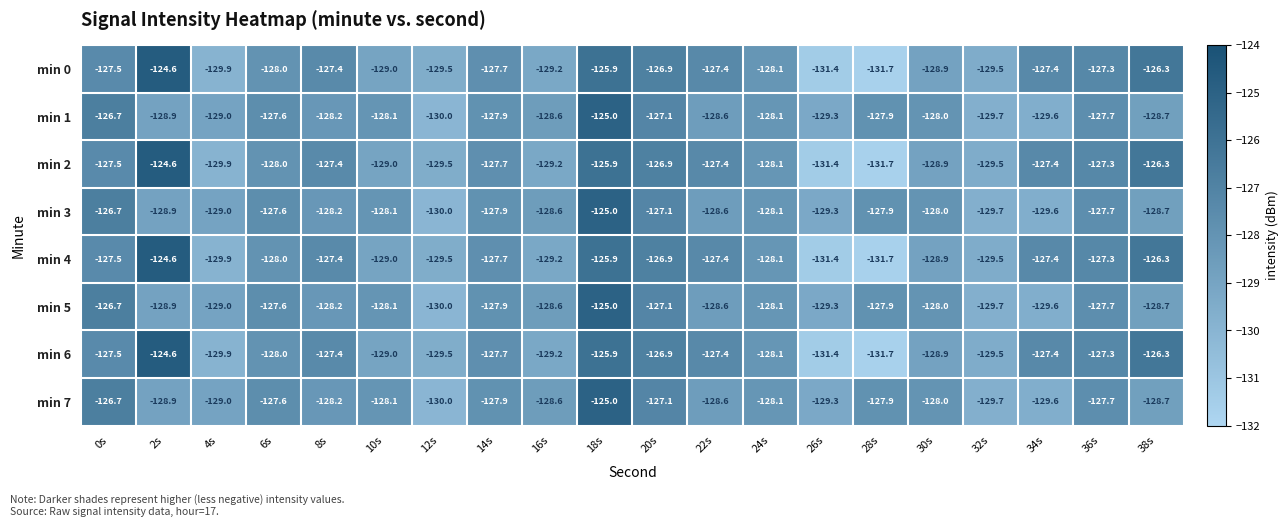

What is the sum of the min 0 values at 12s and 16s?

-258.7